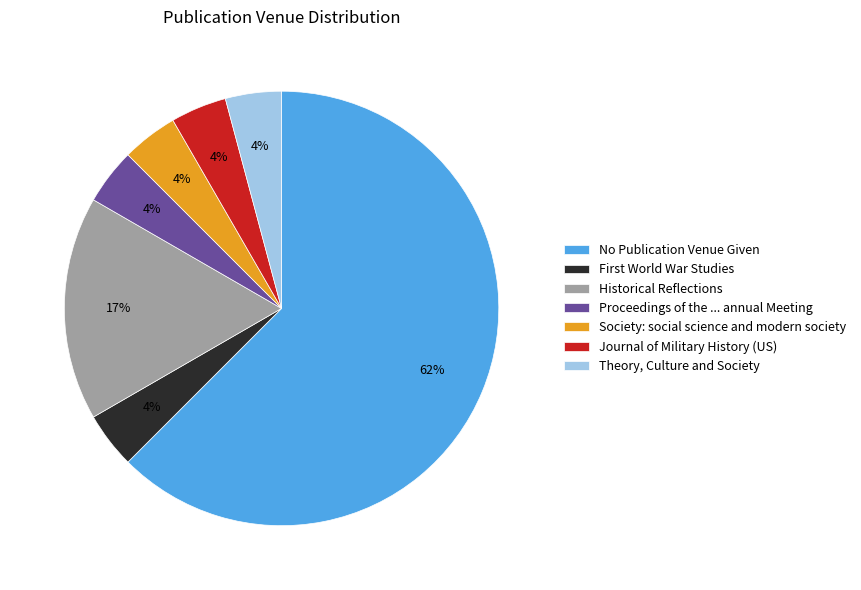

Do Proceedings of the ... annual Meeting and Society: social science and modern society together represent more than half of the pie?

No